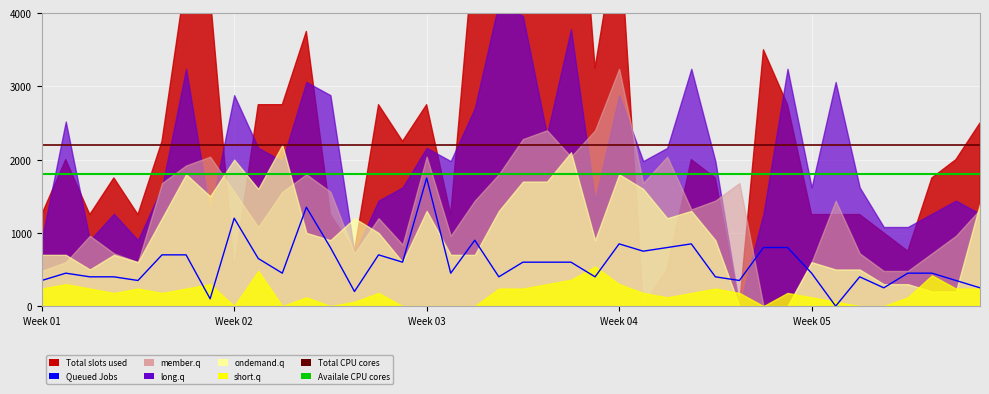

What is the value of the Availale CPU cores point at the 38th from the left?

1800